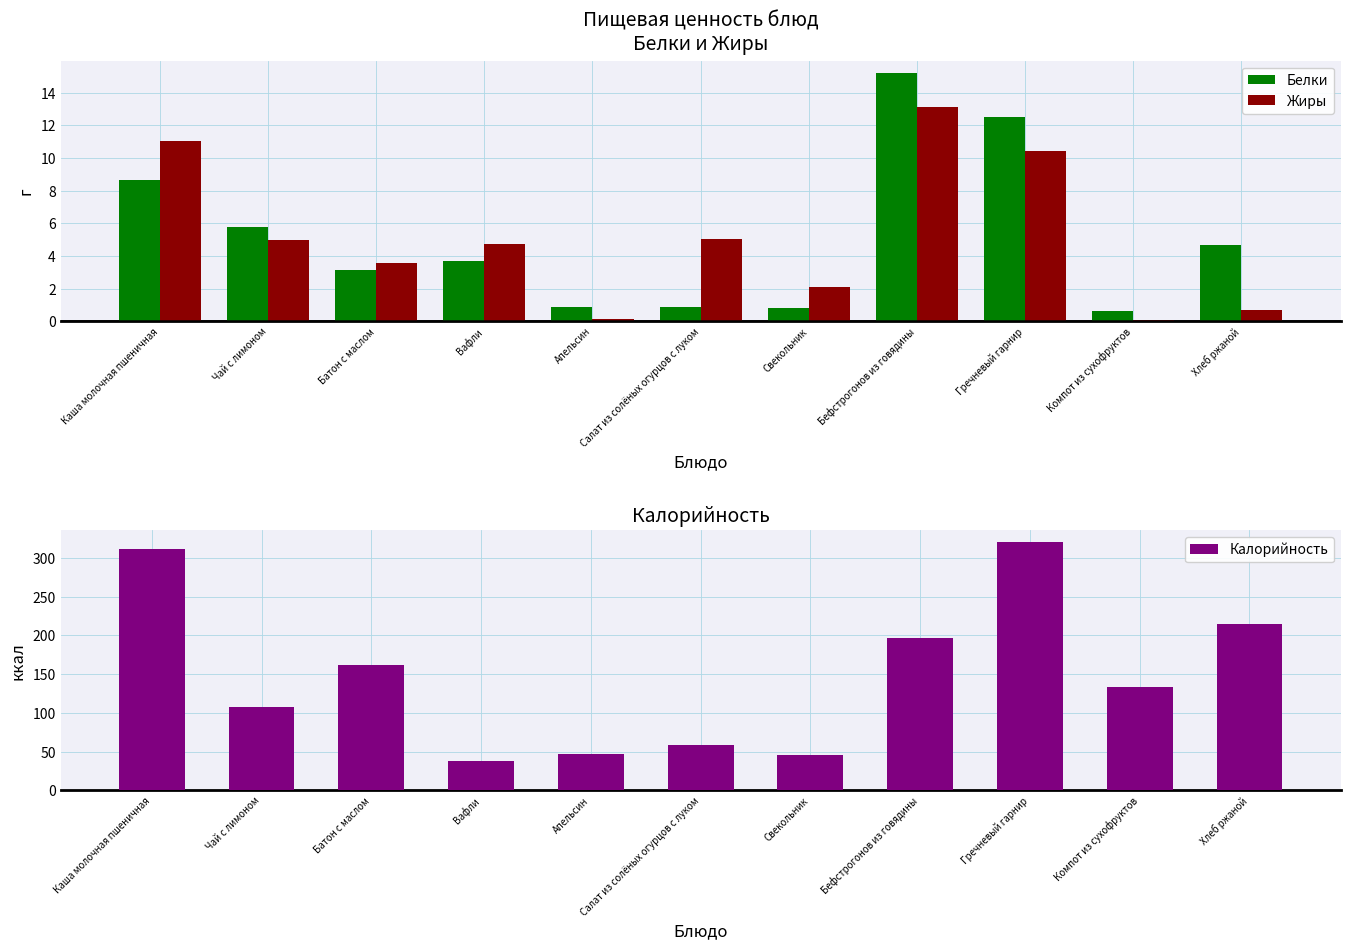

Reading left to right, list all the values displayed in this chart.

Белки: 8.6	5.8	3.1	3.7	0.9	0.8	0.8	15.2	12.5	0.6	4.7
Жиры: 11.1	5.0	3.6	4.7	0.2	5.0	2.1	13.1	10.4	0.1	0.7
Калорийность: 312.0	107.0	161.3	37.5	47.0	59.0	45.3	196.0	320.0	133.0	214.0